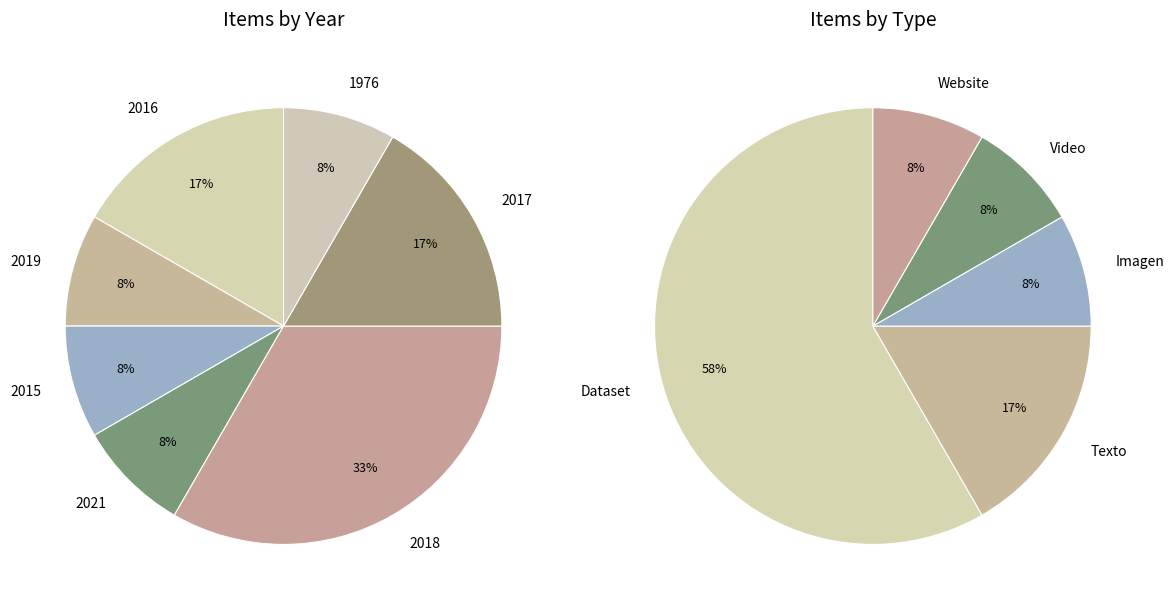

To the nearest percent, what is the difference between the largest and smallest slice percentages?

25%